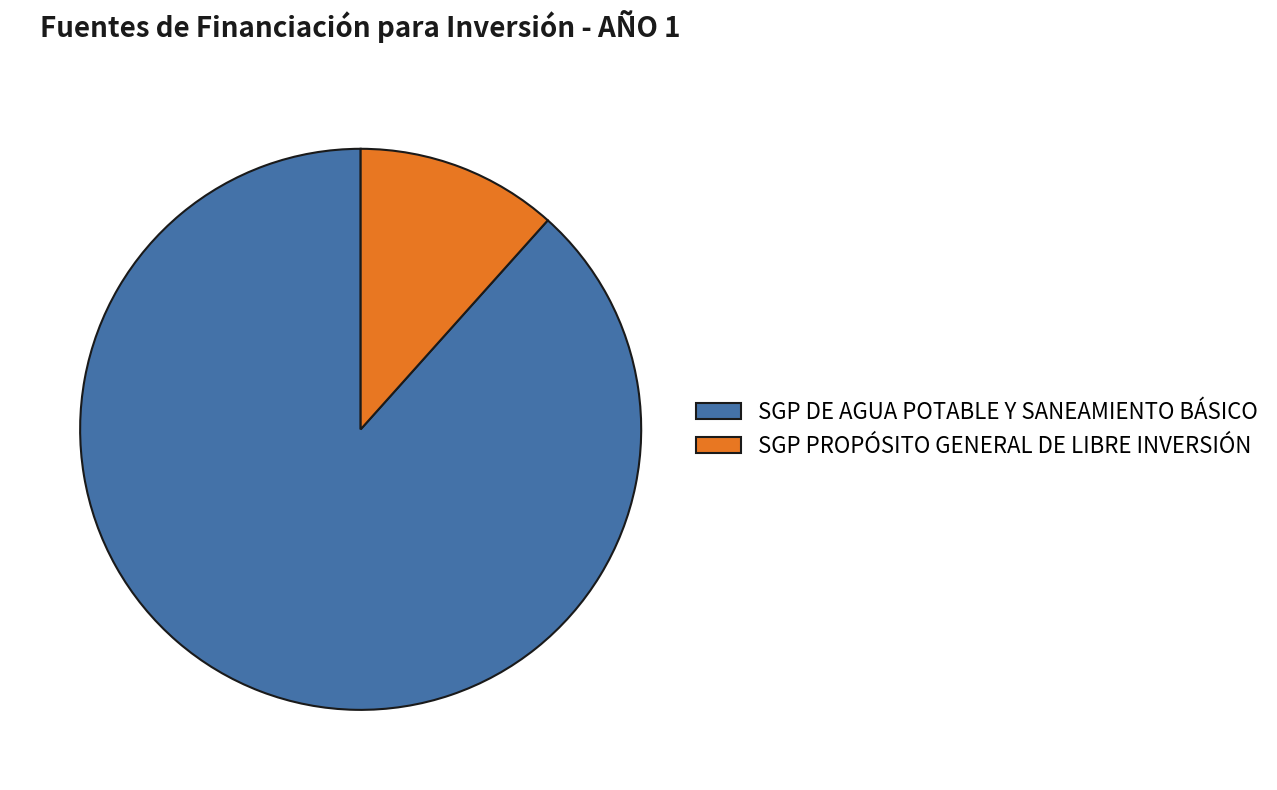

Between SGP PROPÓSITO GENERAL DE LIBRE INVERSIÓN and SGP DE AGUA POTABLE Y SANEAMIENTO BÁSICO, which is larger?

SGP DE AGUA POTABLE Y SANEAMIENTO BÁSICO